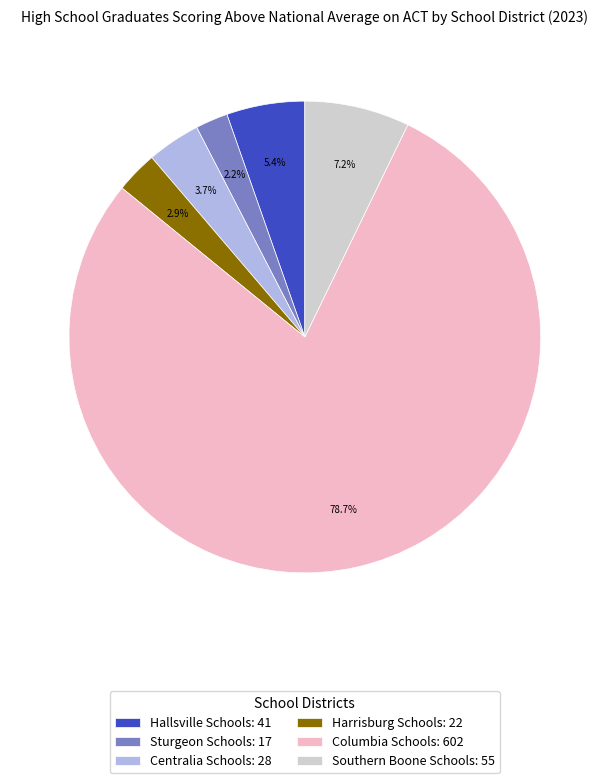

To the nearest percent, what portion does Hallsville Schools represent?

5%